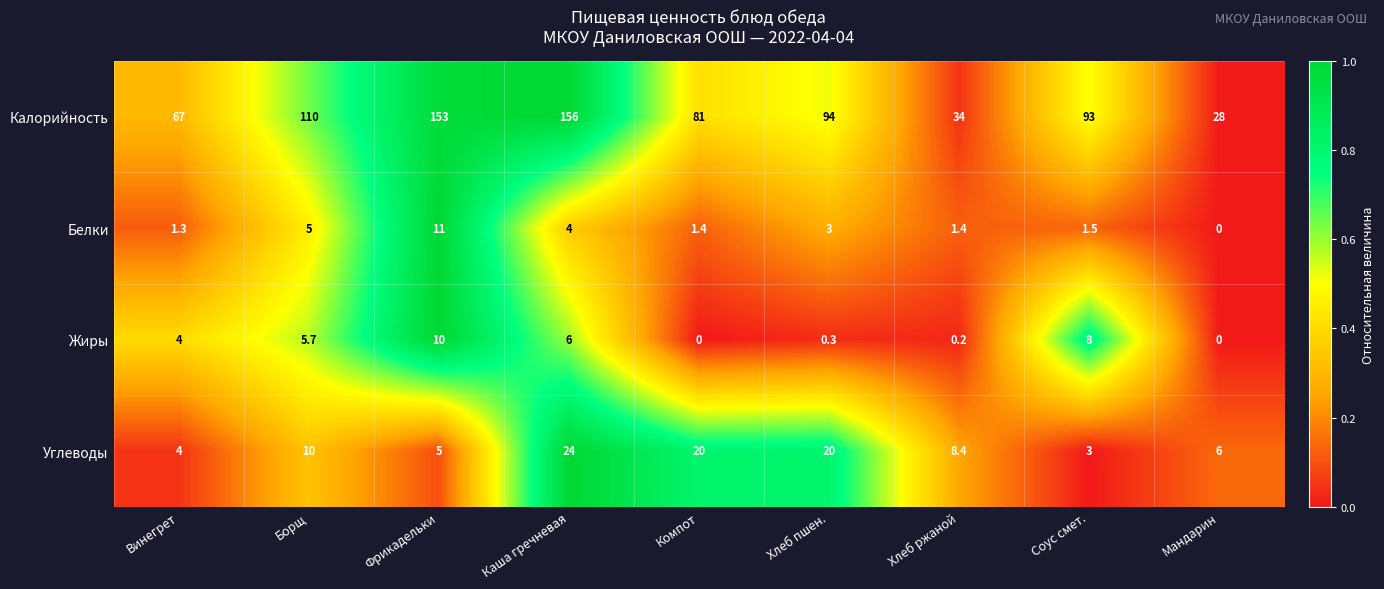

True or false: Жиры has a value of 8.7 at Борщ.

False